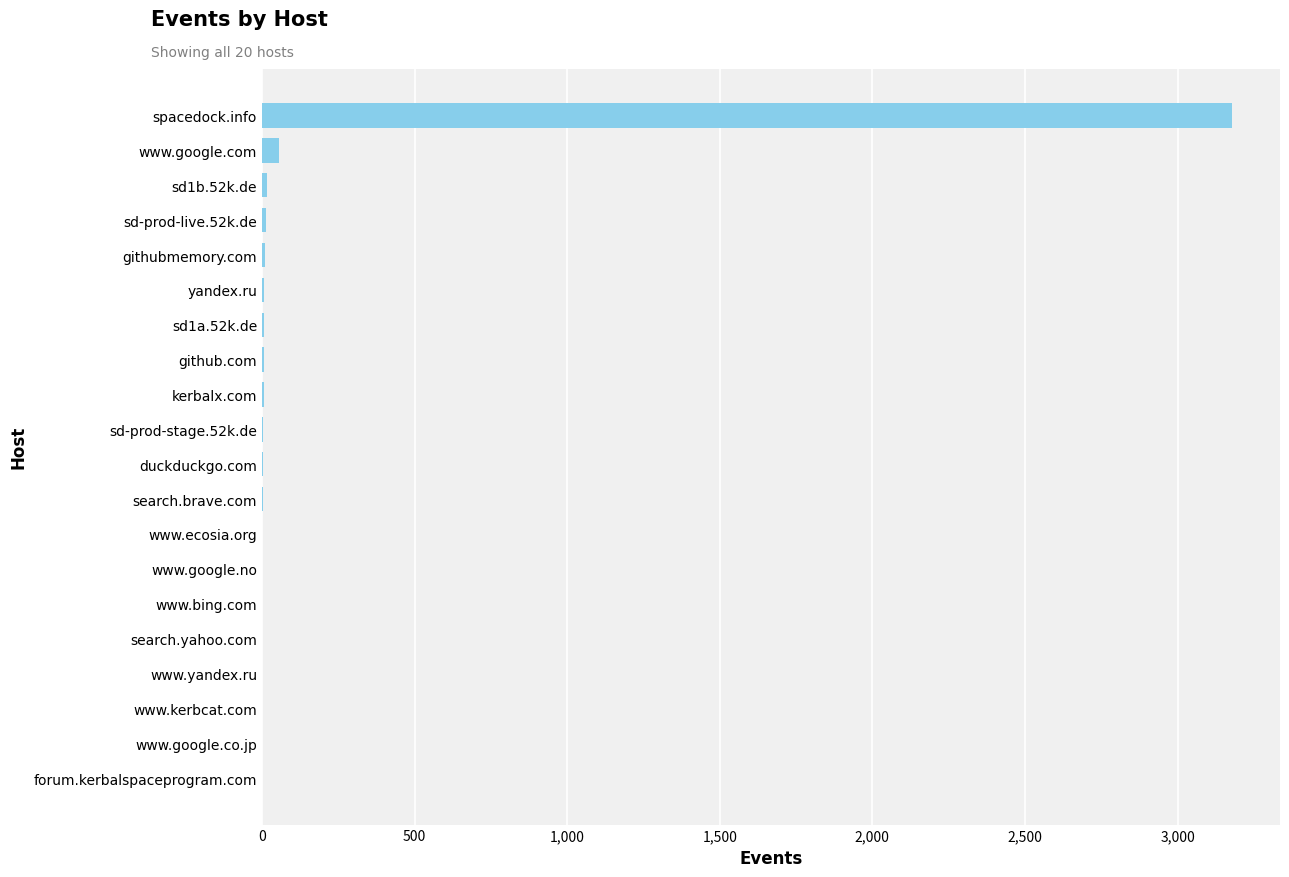

What is the sum of all values?

3320